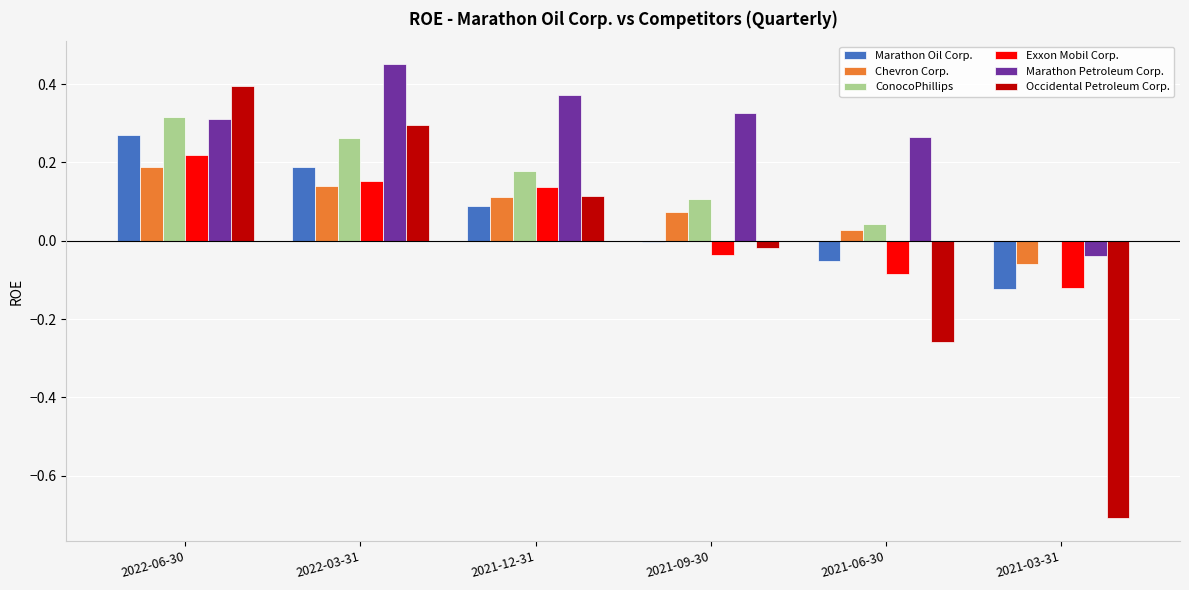

Are the bars horizontal?

No